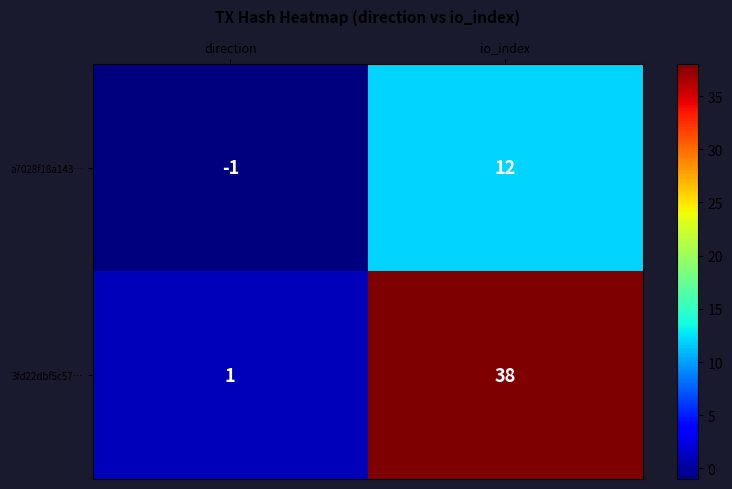

At how many categories does at least one series exceed 8?

1